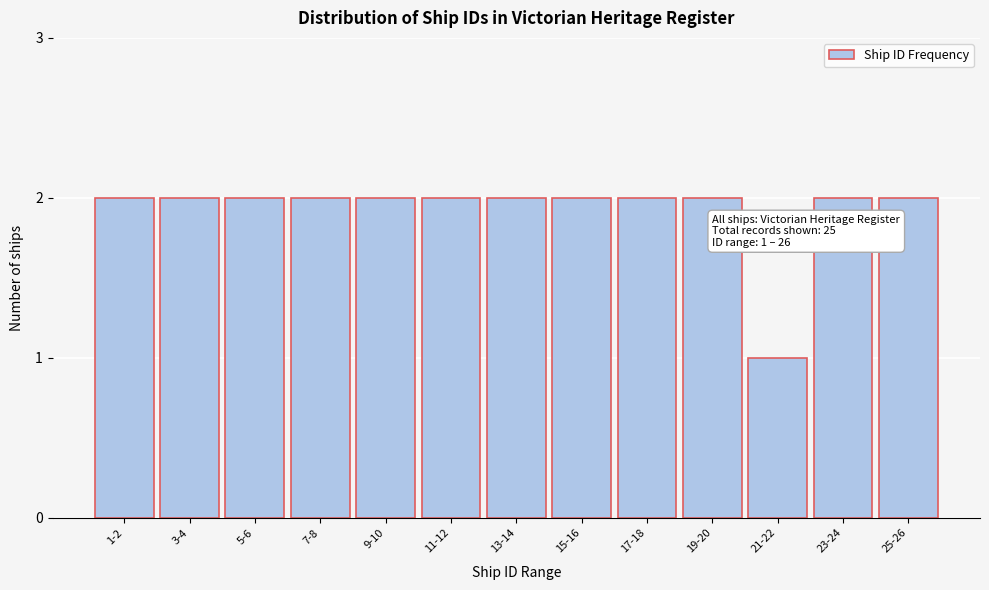

Reading left to right, transcribe all the data shown in this chart.

2	2	2	2	2	2	2	2	2	2	1	2	2